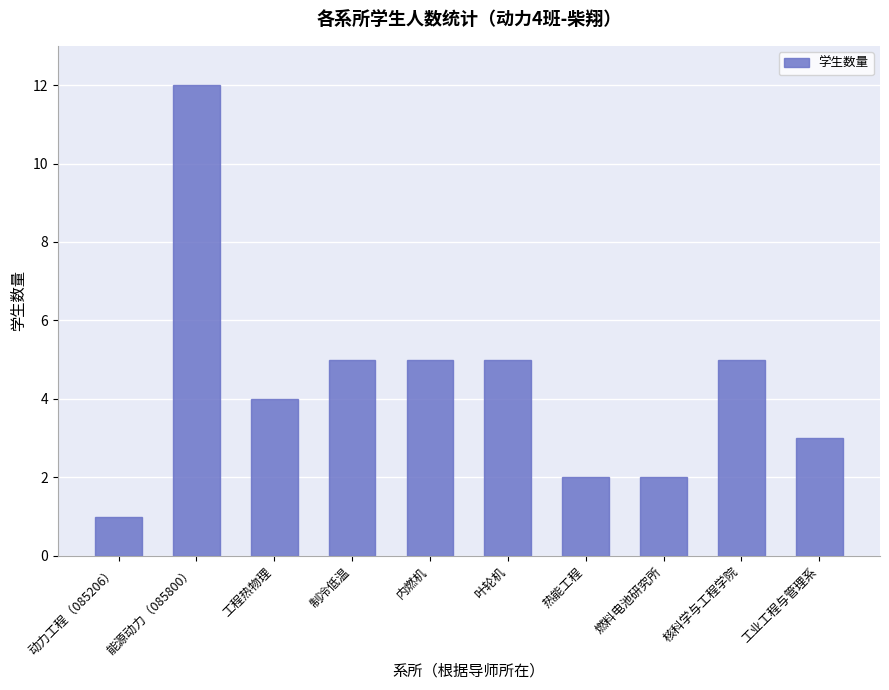

The chart shows a value of 17 at 能源动力（085800）. True or false?

False